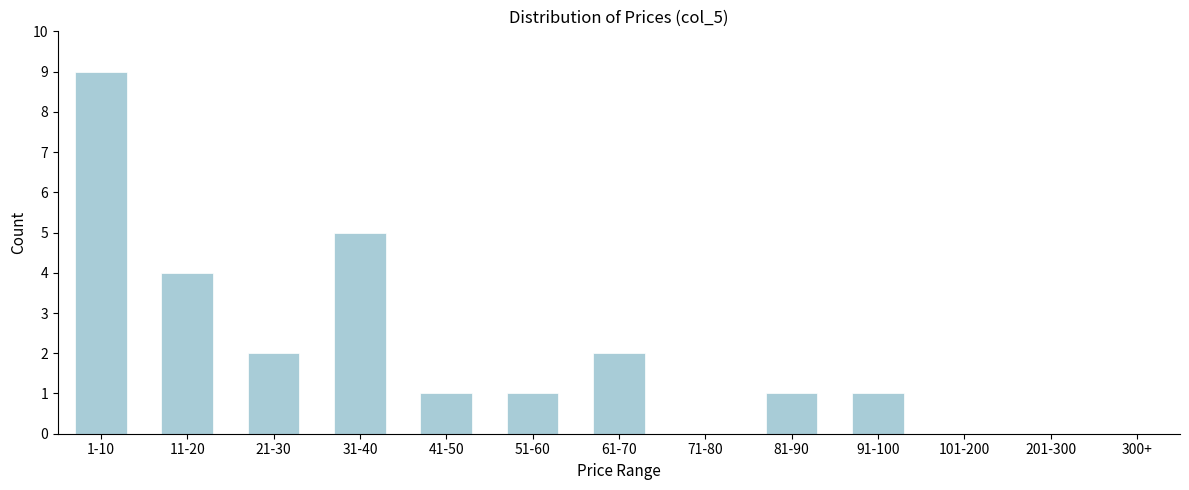

Reading right to left, transcribe all the data shown in this chart.

300+=0	201-300=0	101-200=0	91-100=1	81-90=1	71-80=0	61-70=2	51-60=1	41-50=1	31-40=5	21-30=2	11-20=4	1-10=9